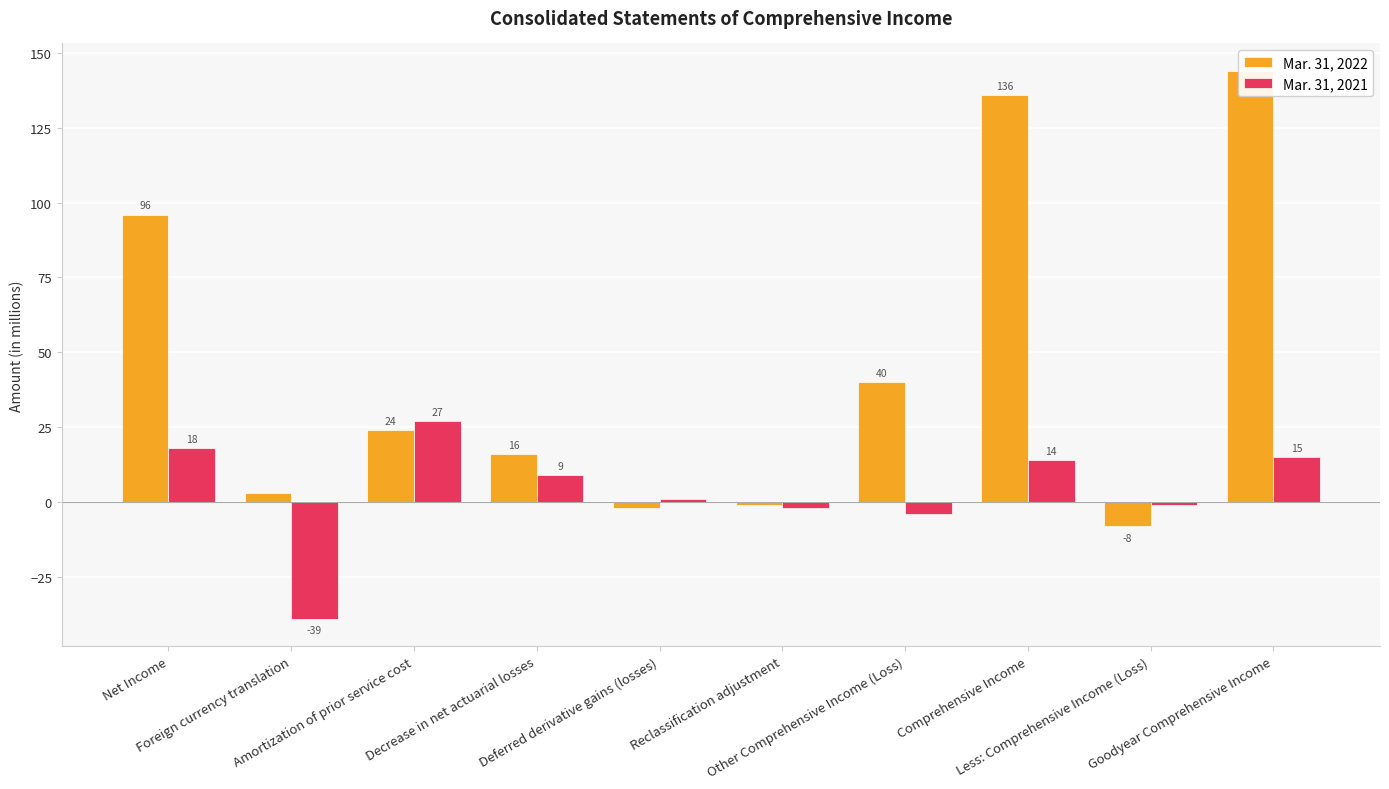

Read the Mar. 31, 2022 value at Foreign currency translation, to the nearest 5.

5